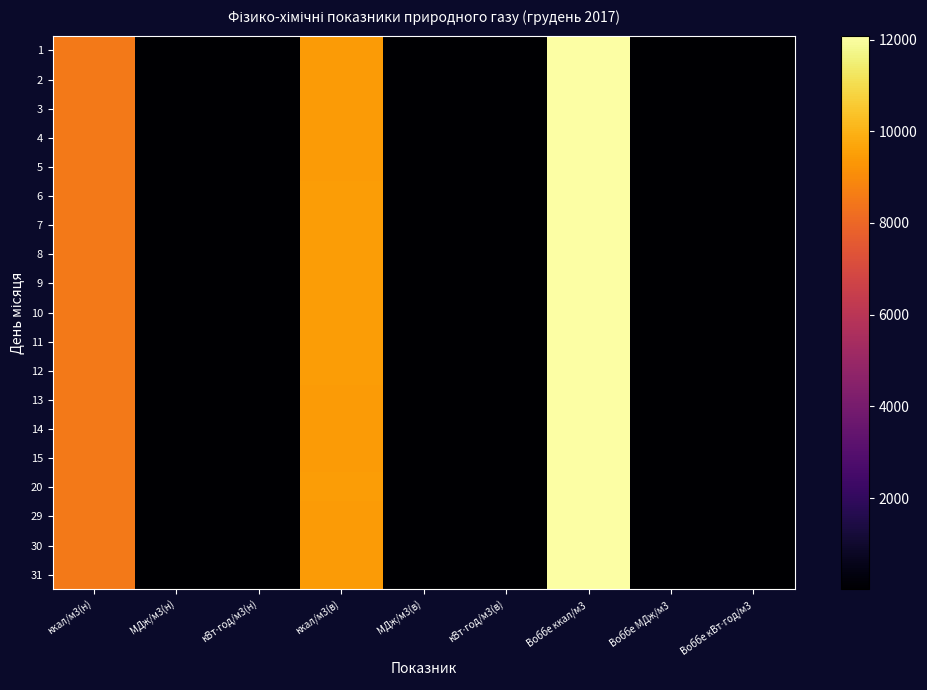

What is the smallest value displayed?

9.9